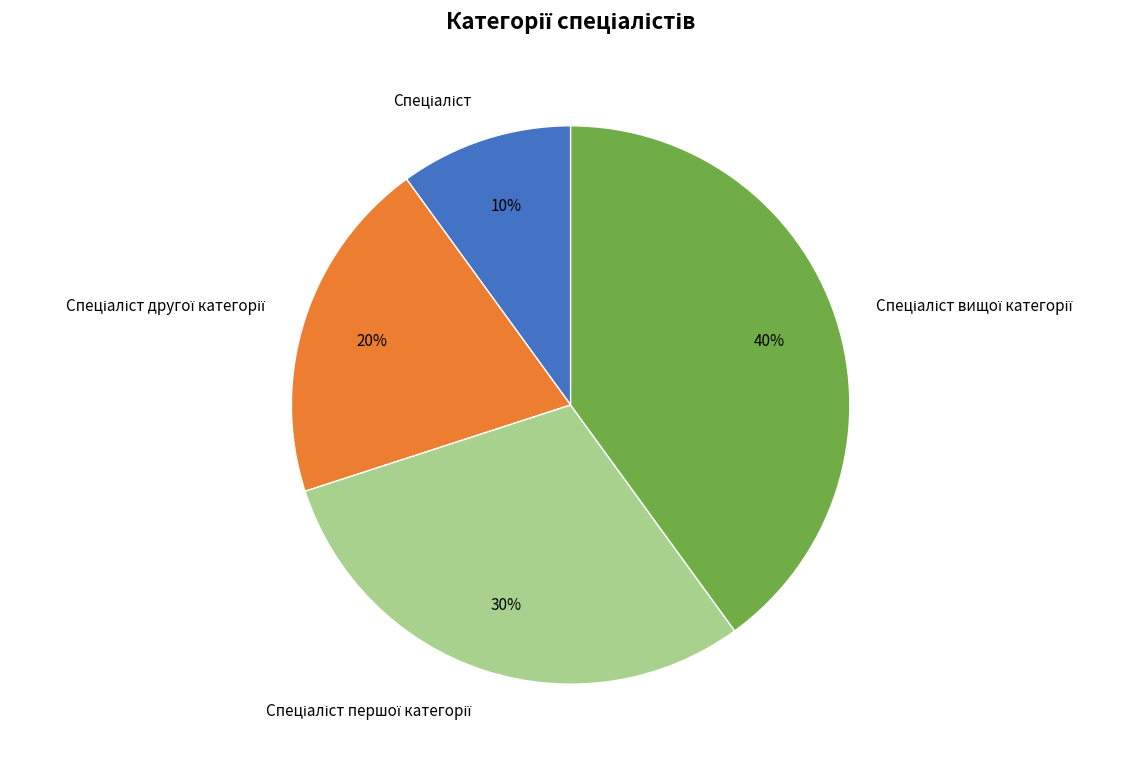

To the nearest percent, what is the average slice percentage?

25%